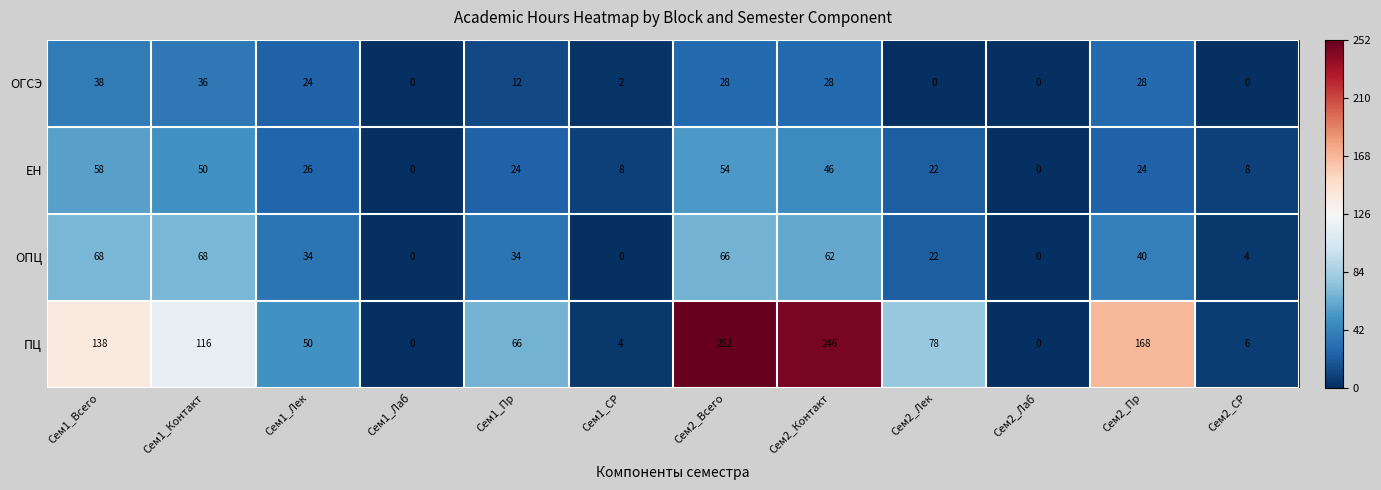

At how many categories does at least one series exceed 31?

8